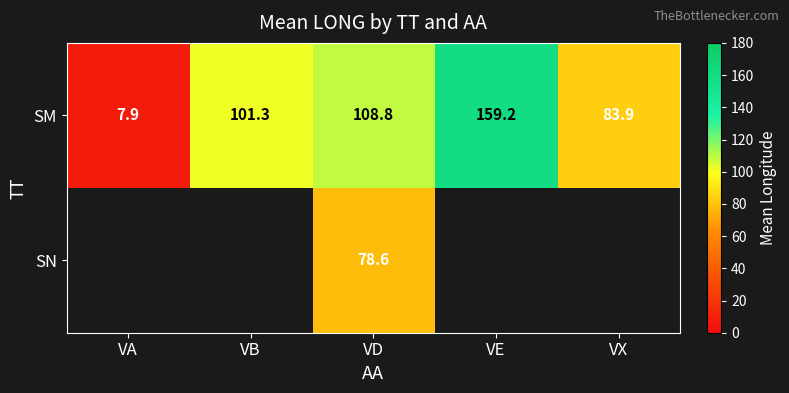

The SM series shows 221.0 at VE. True or false?

False